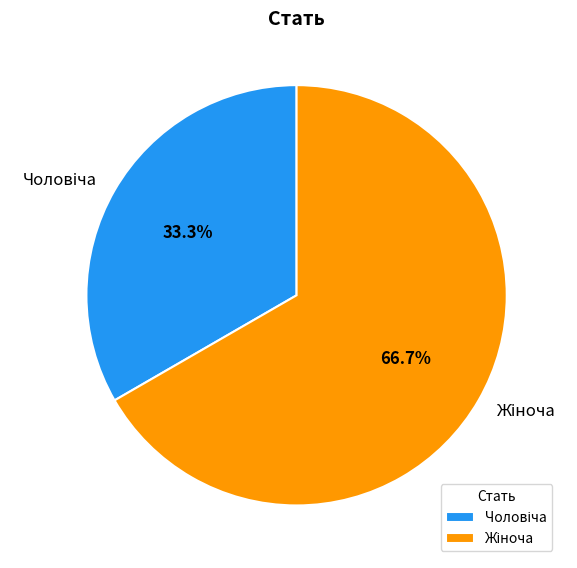

Is there any slice that represents more than half of the pie?

Yes